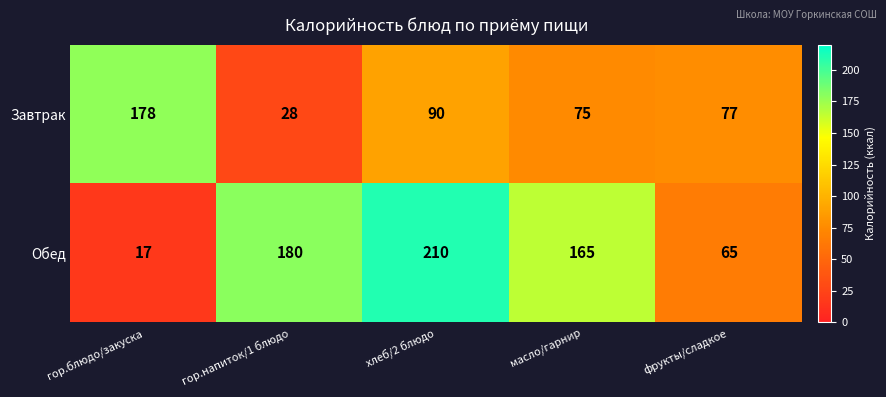

Reading right to left, what are all the values shown in this chart?

Завтрак: фрукты/сладкое=77	масло/гарнир=75	хлеб/2 блюдо=90	гор.напиток/1 блюдо=28	гор.блюдо/закуска=178
Обед: фрукты/сладкое=65	масло/гарнир=165	хлеб/2 блюдо=210	гор.напиток/1 блюдо=180	гор.блюдо/закуска=17